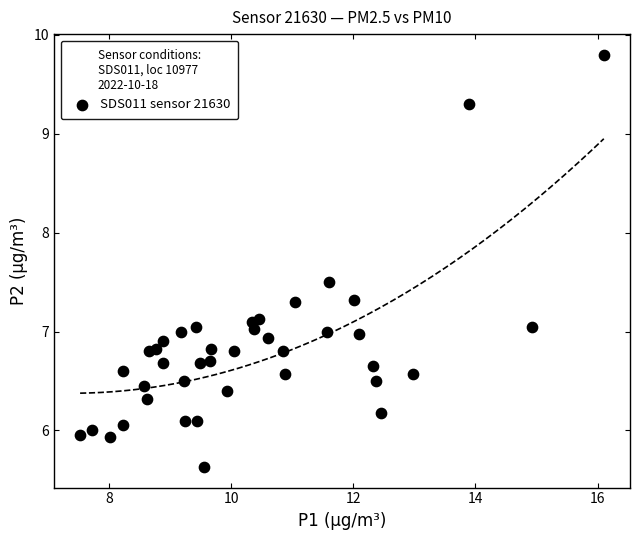

What is the range of Y values (max minus min)?

4.2